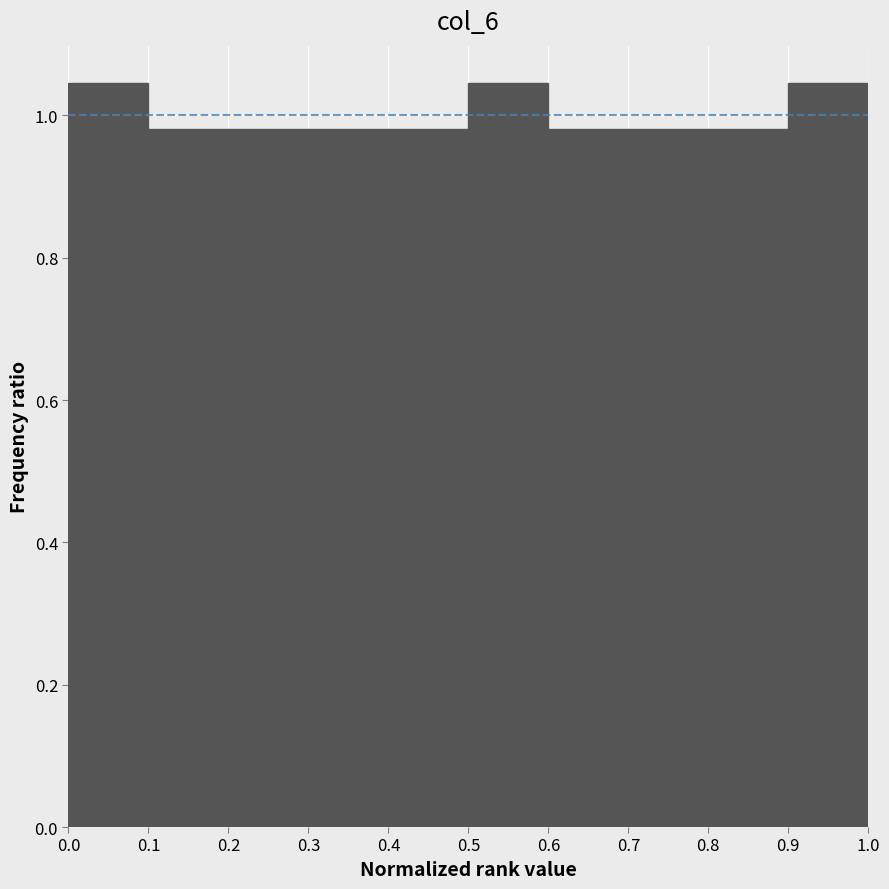

What is the height of the bar covering 0.9 to 1.0 on the x-axis? The values are not printed on the chart, so give them approximately, as read against the axis.

1.04